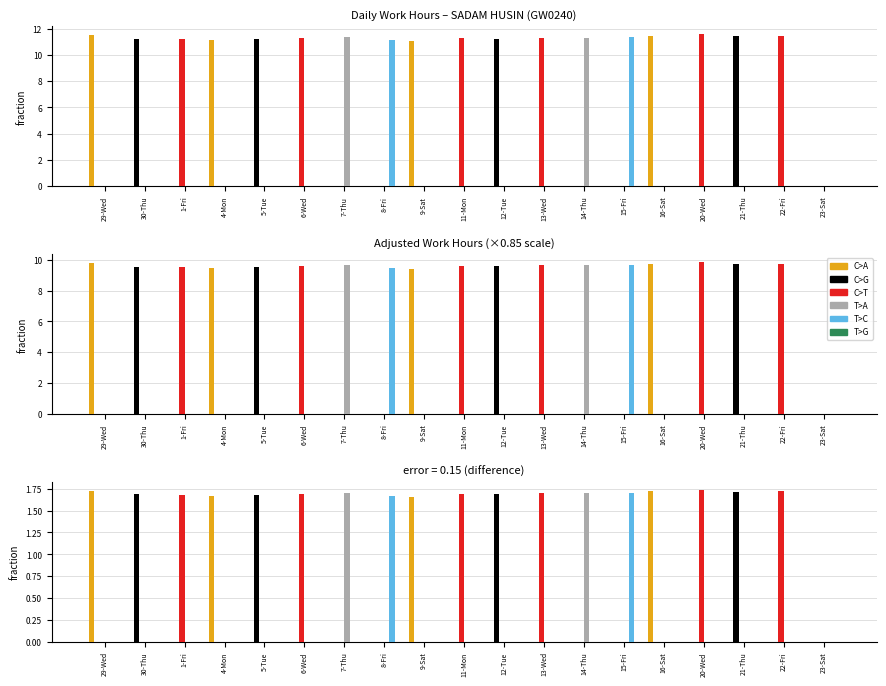

What are all the series names shown in the legend?

C>A, C>G, C>T, T>A, T>C, T>G